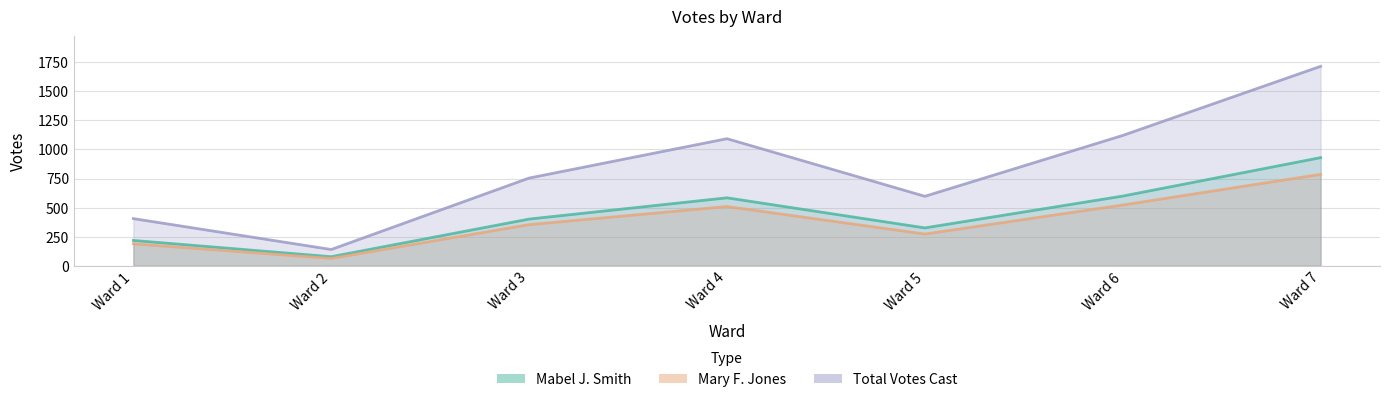

How many categories are shown in the chart?

7